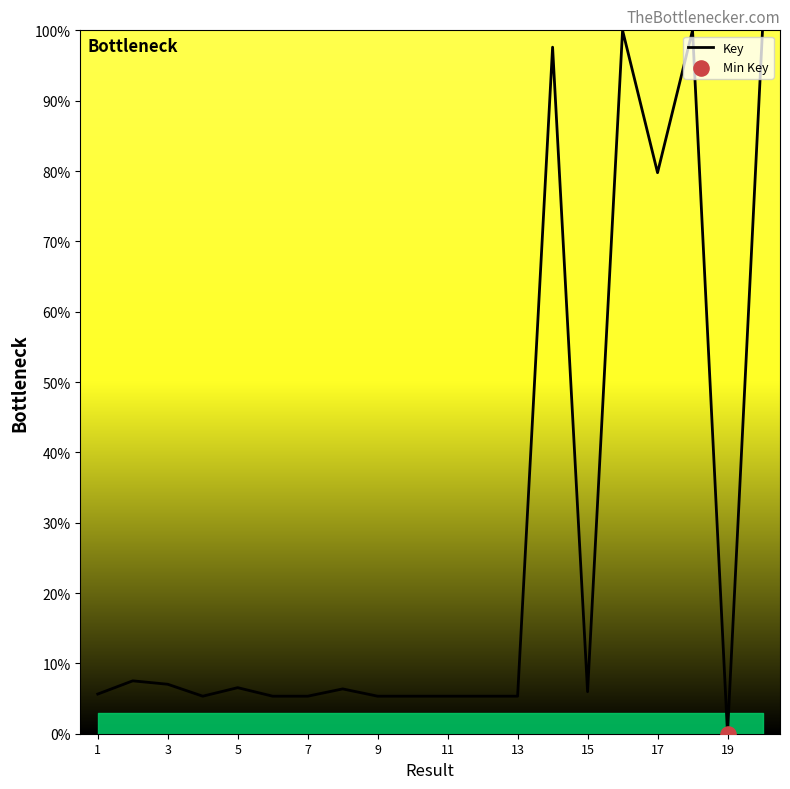

What is the maximum value shown in the chart?

100.0